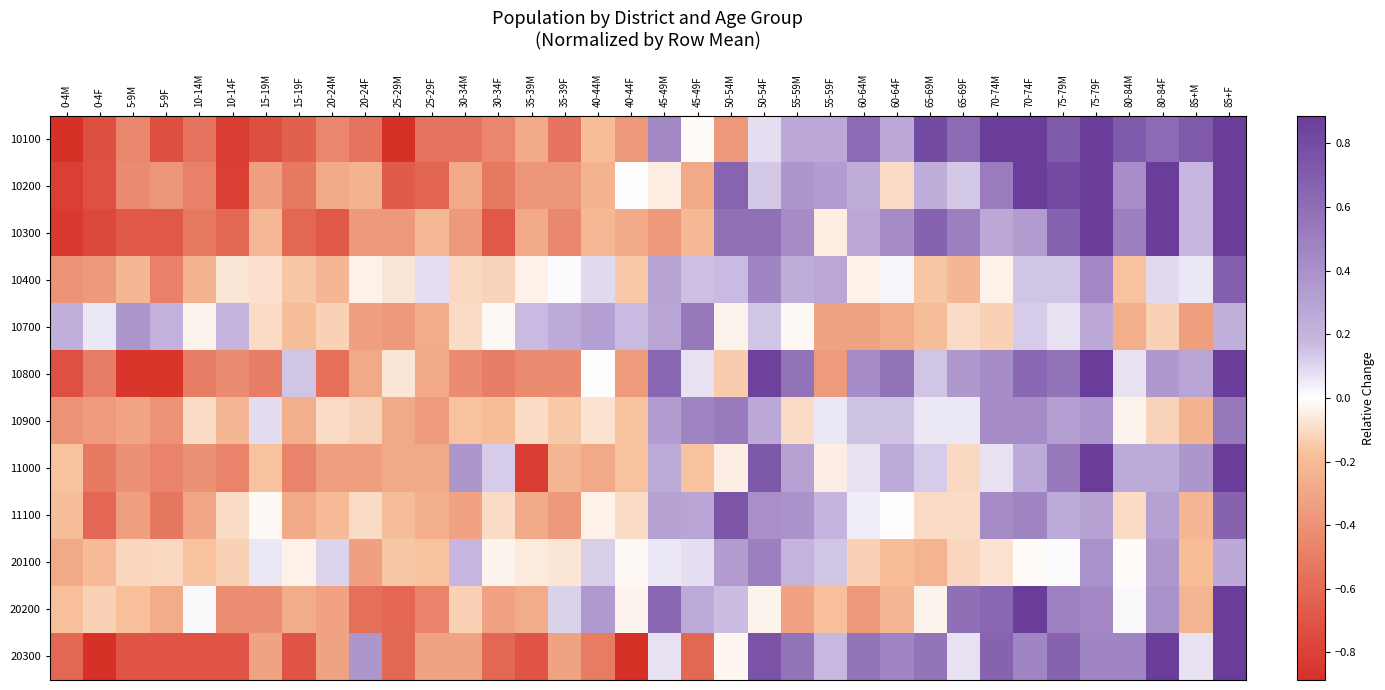

Which has a higher value, 75-79M or 85+F?

85+F